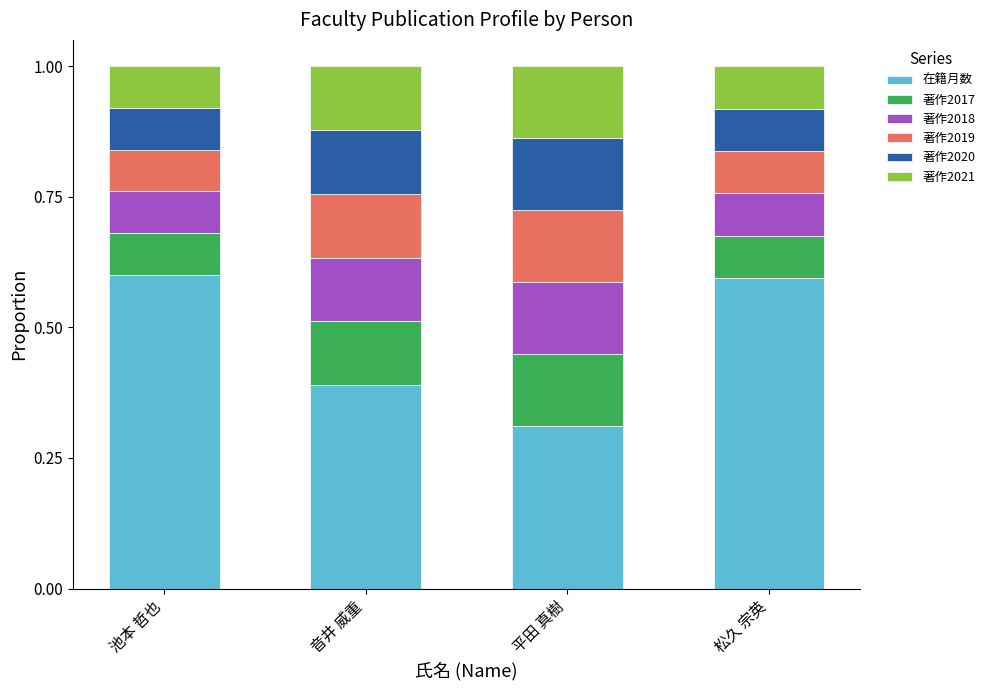

What is the total value across all series at 平田 真樹?

1.0